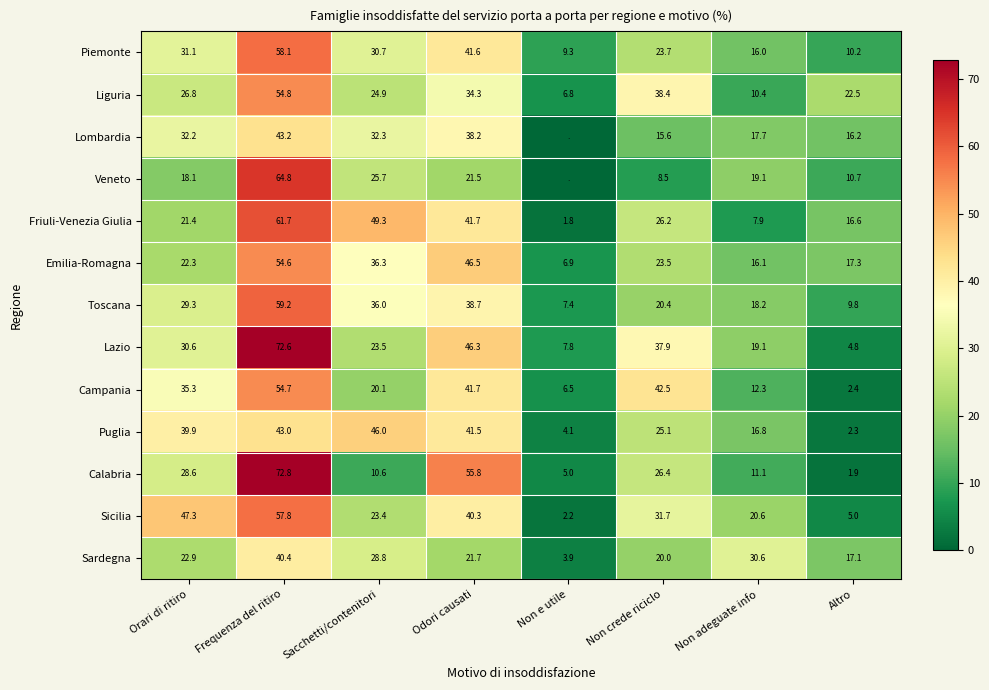

What value does the Piemonte series have at Non adeguate info?

16.0